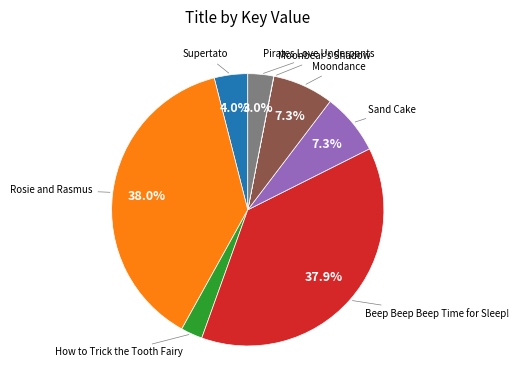

Is there a majority slice in this chart?

No